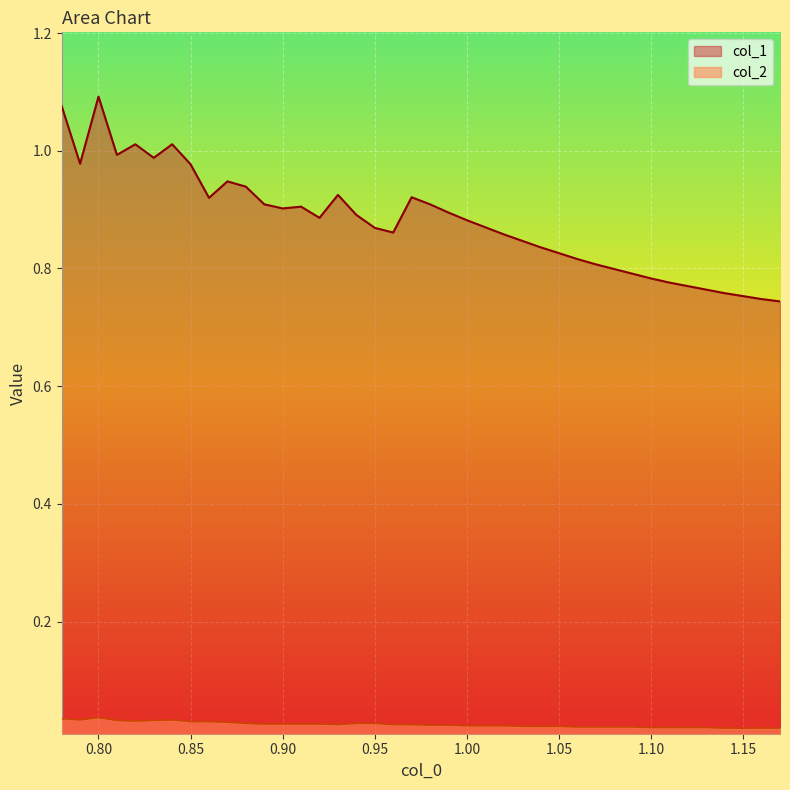

At how many categories does at least one series exceed 0?

40